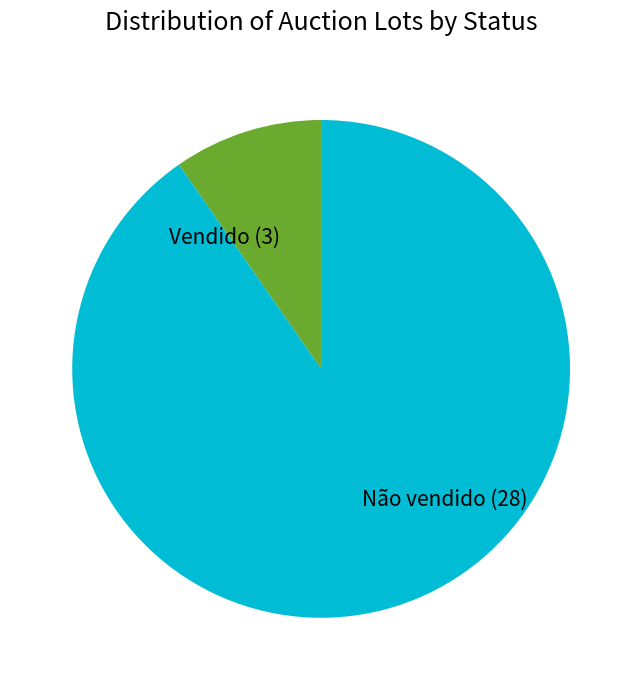

Do Não vendido (28) and Vendido (3) together represent more than half of the pie?

Yes